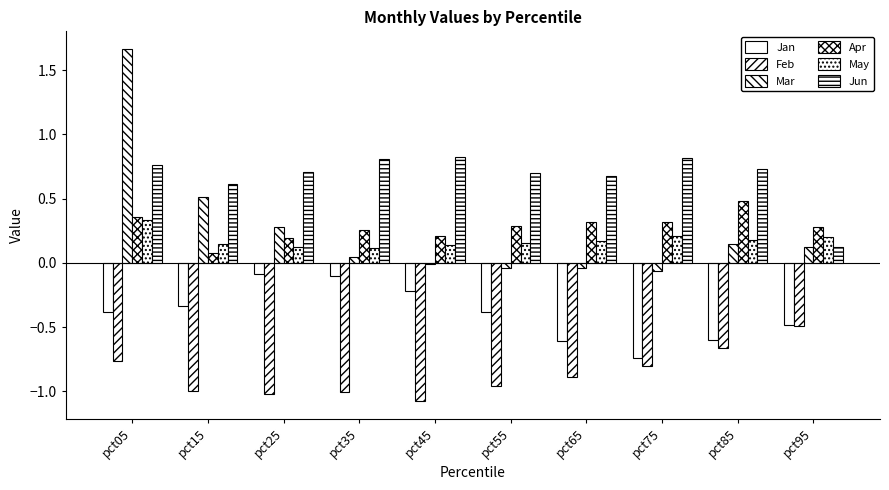

At pct95, list the series in order from smallest to largest.

Feb, Jan, Mar, Jun, May, Apr